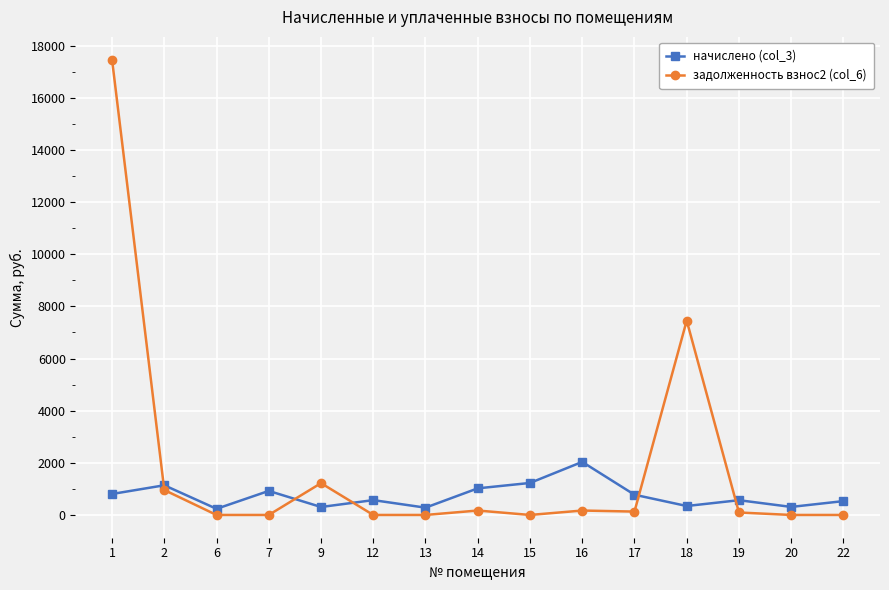

True or false: задолженность взнос2 (col_6) has more than 0 interior local peaks.

True